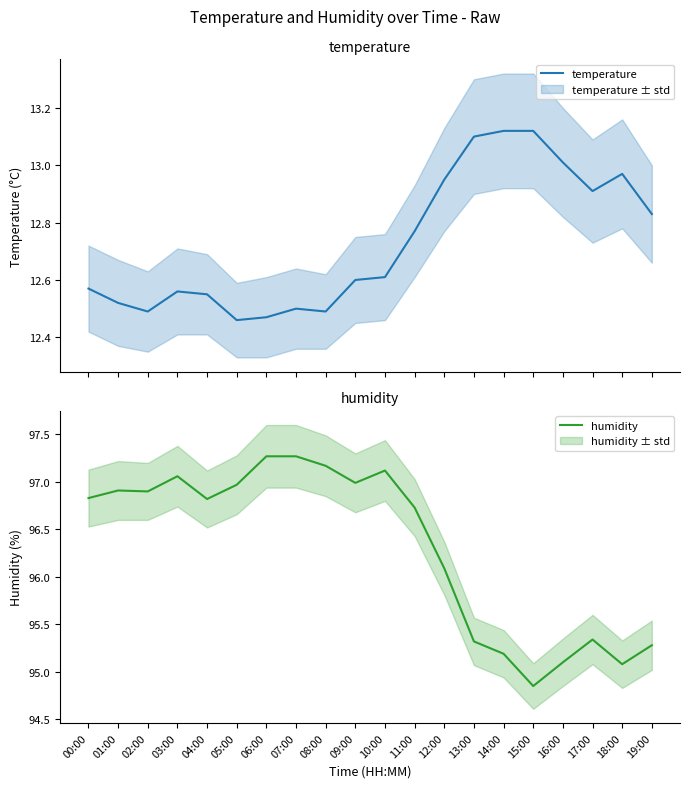

Which series has the largest total across all categories?

humidity